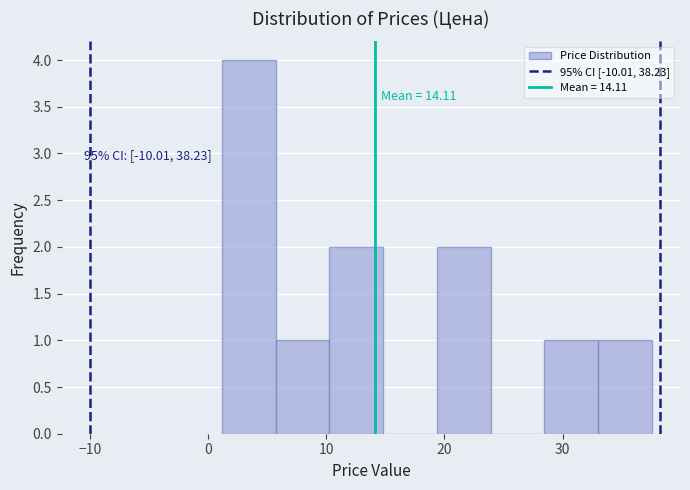

Over which range of the x-axis is the bar tallest?

1 to 6